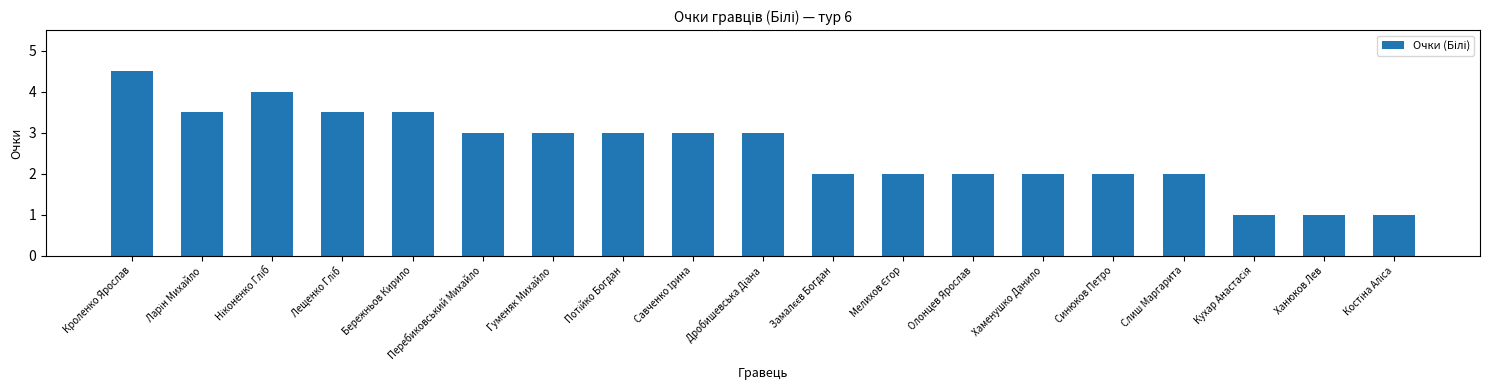

How many data points are less than 3?

9